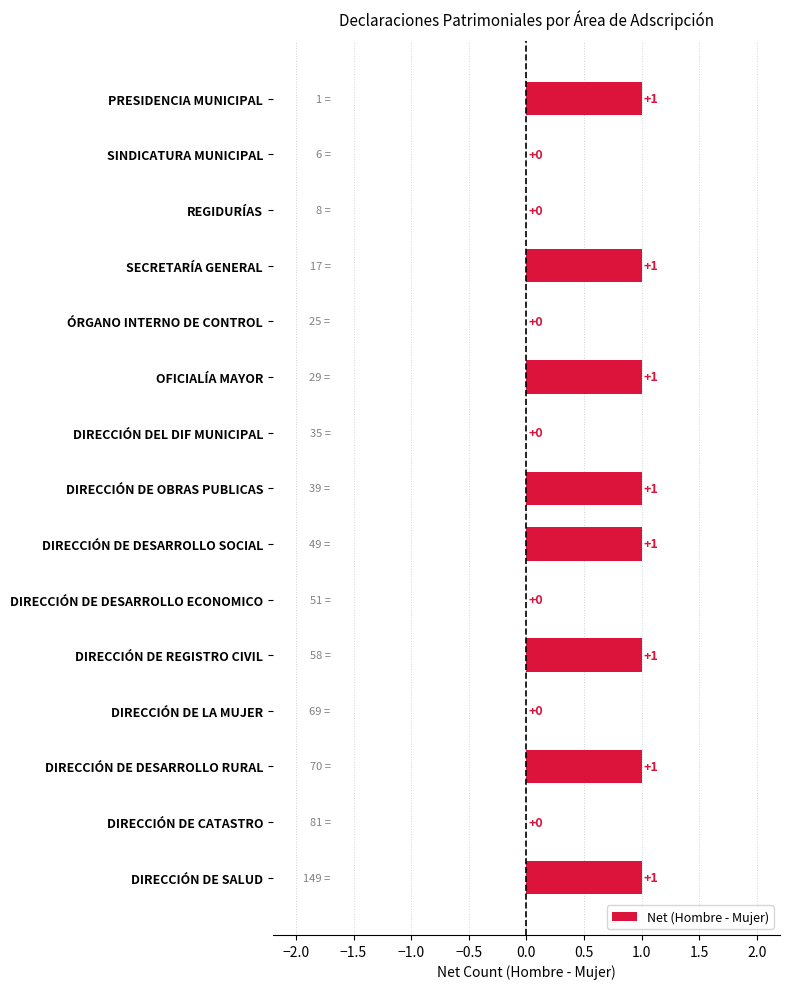

How many data points does each series have?

15